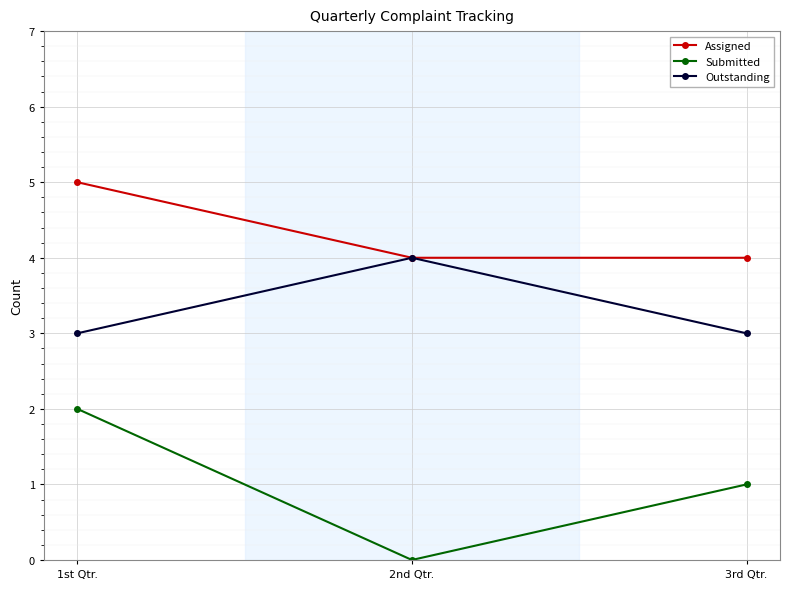

The value of Outstanding at 1st Qtr. is 3. True or false?

True